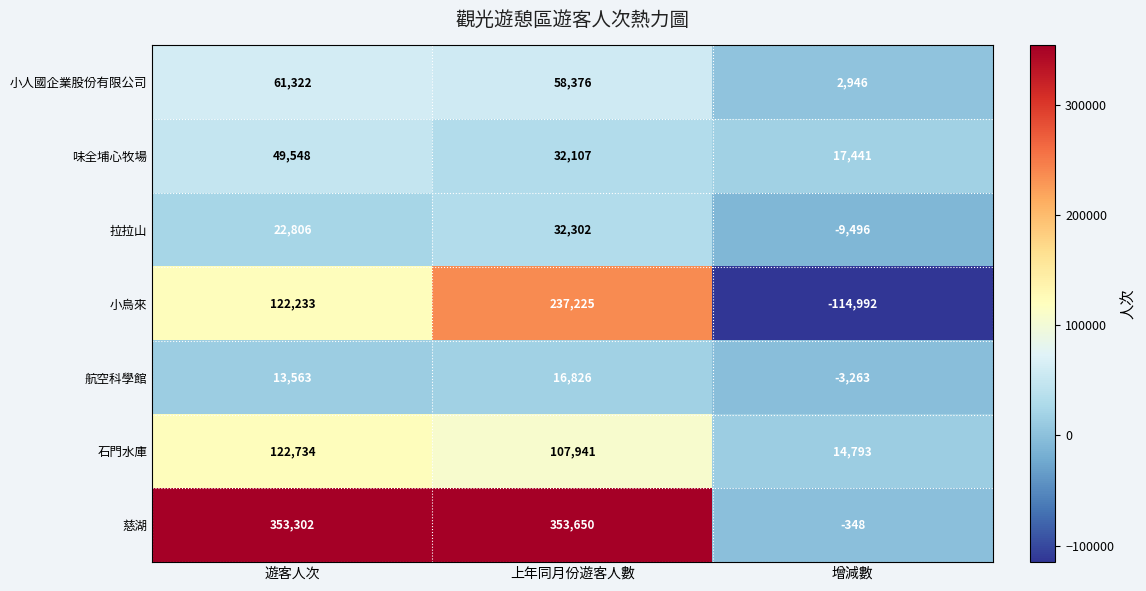

How many values in the 小人國企業股份有限公司 series are below 58376?

1